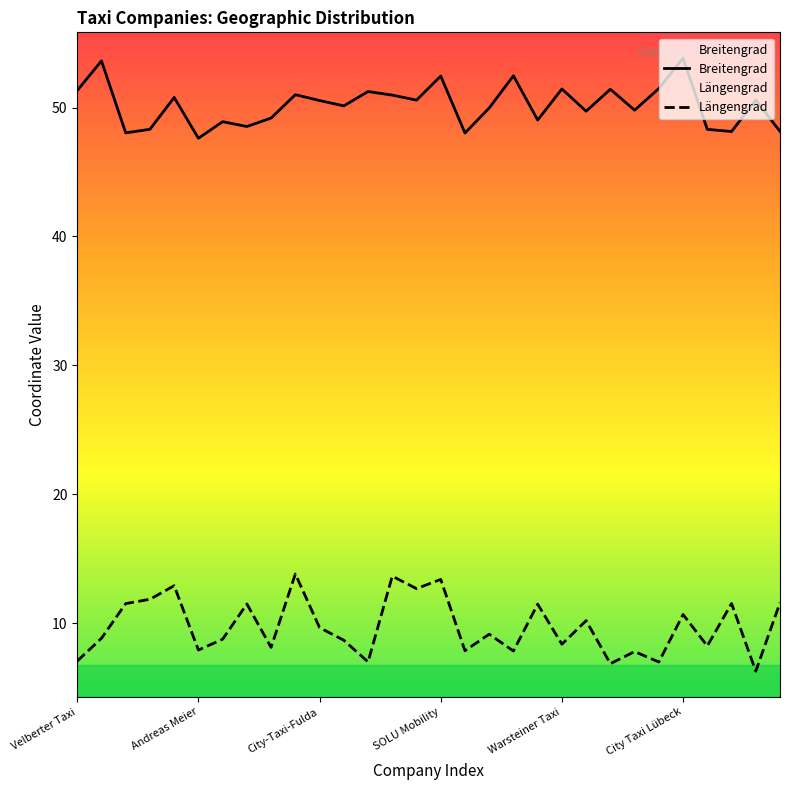

At SOLU Mobility, list the series in order from largest to smallest.

Breitengrad, Längengrad